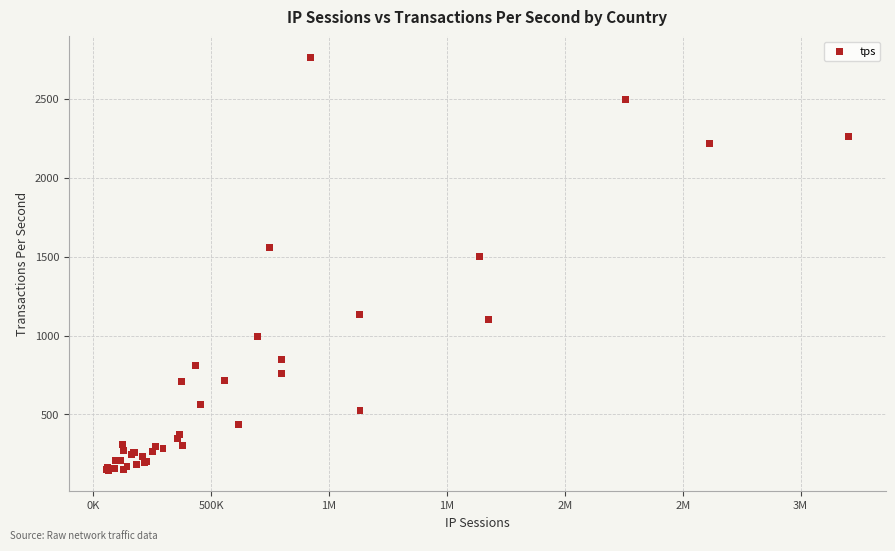

What Y value in the scatter plot is closest to 1454?

1502.4